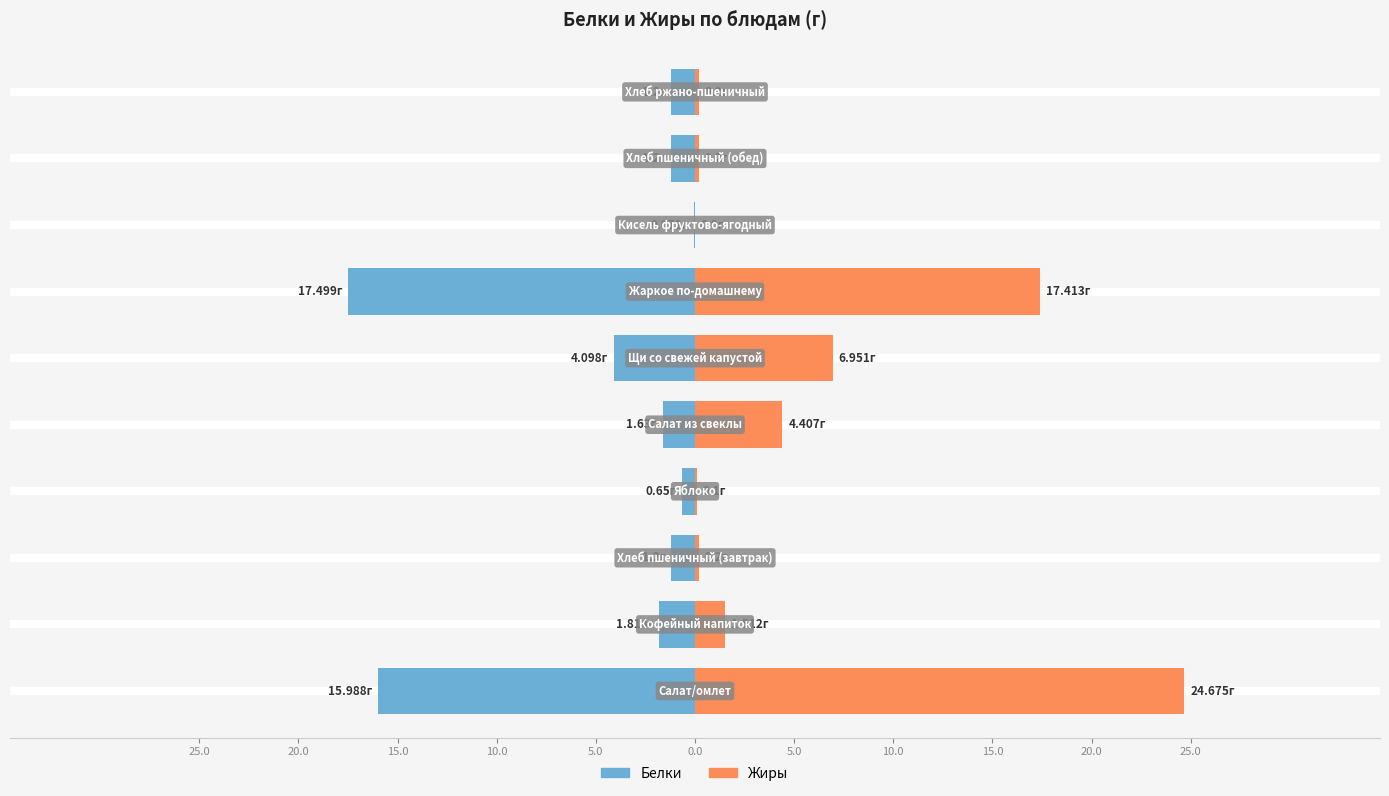

Rank the series by their maximum value, from lowest to highest.

Белки, Жиры